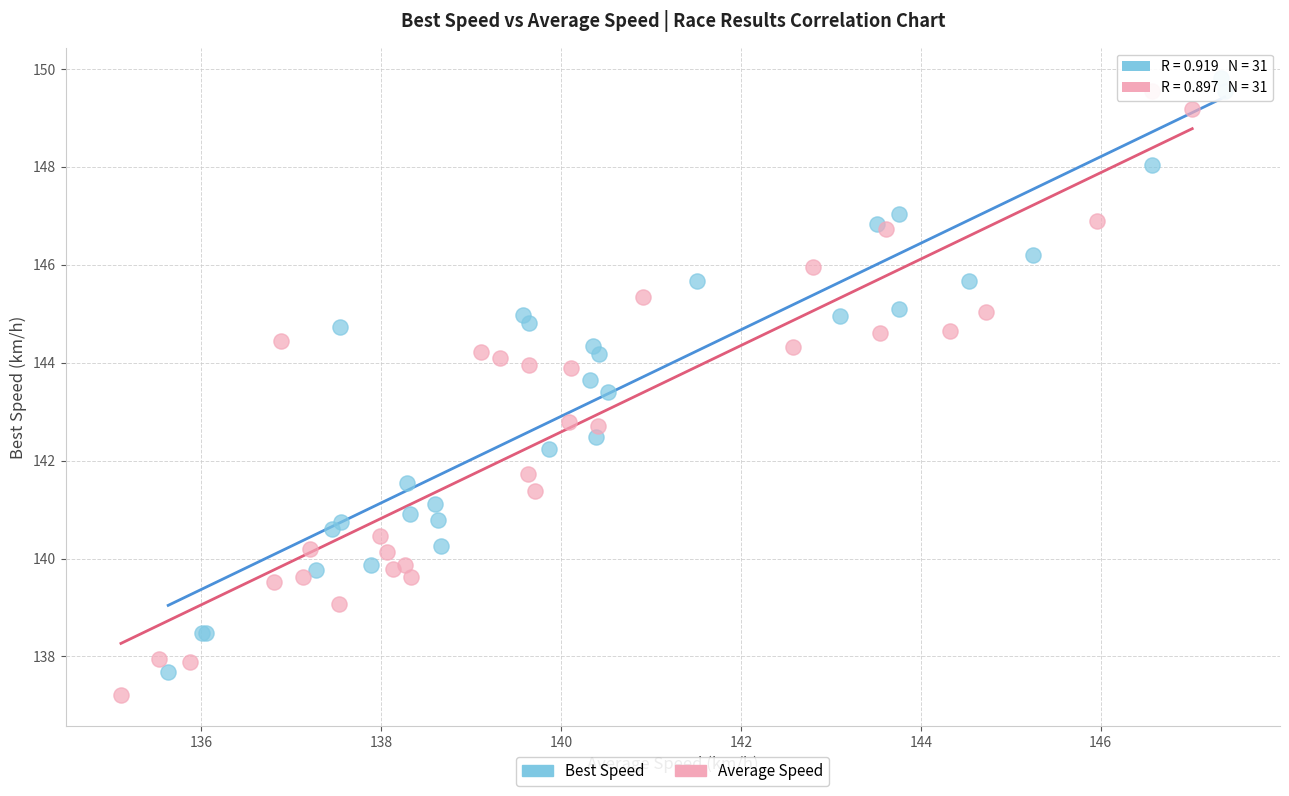

Which series has the largest Y range (max minus min)?

Average Speed